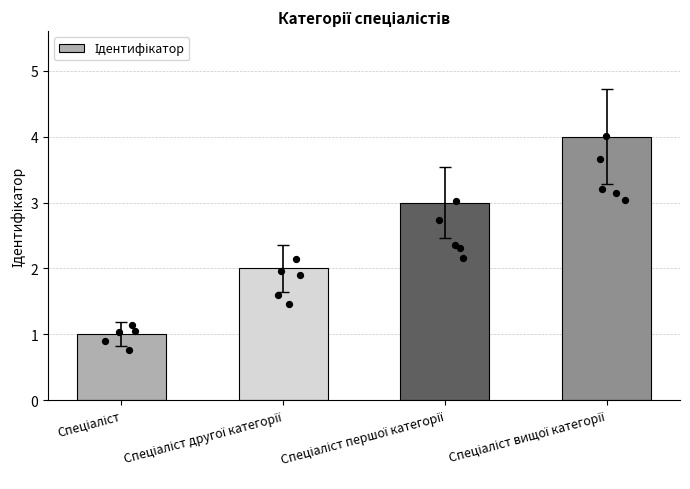

Approximately how many times larger is the value at Спеціаліст compared to Спеціаліст другої категорії?

0.5